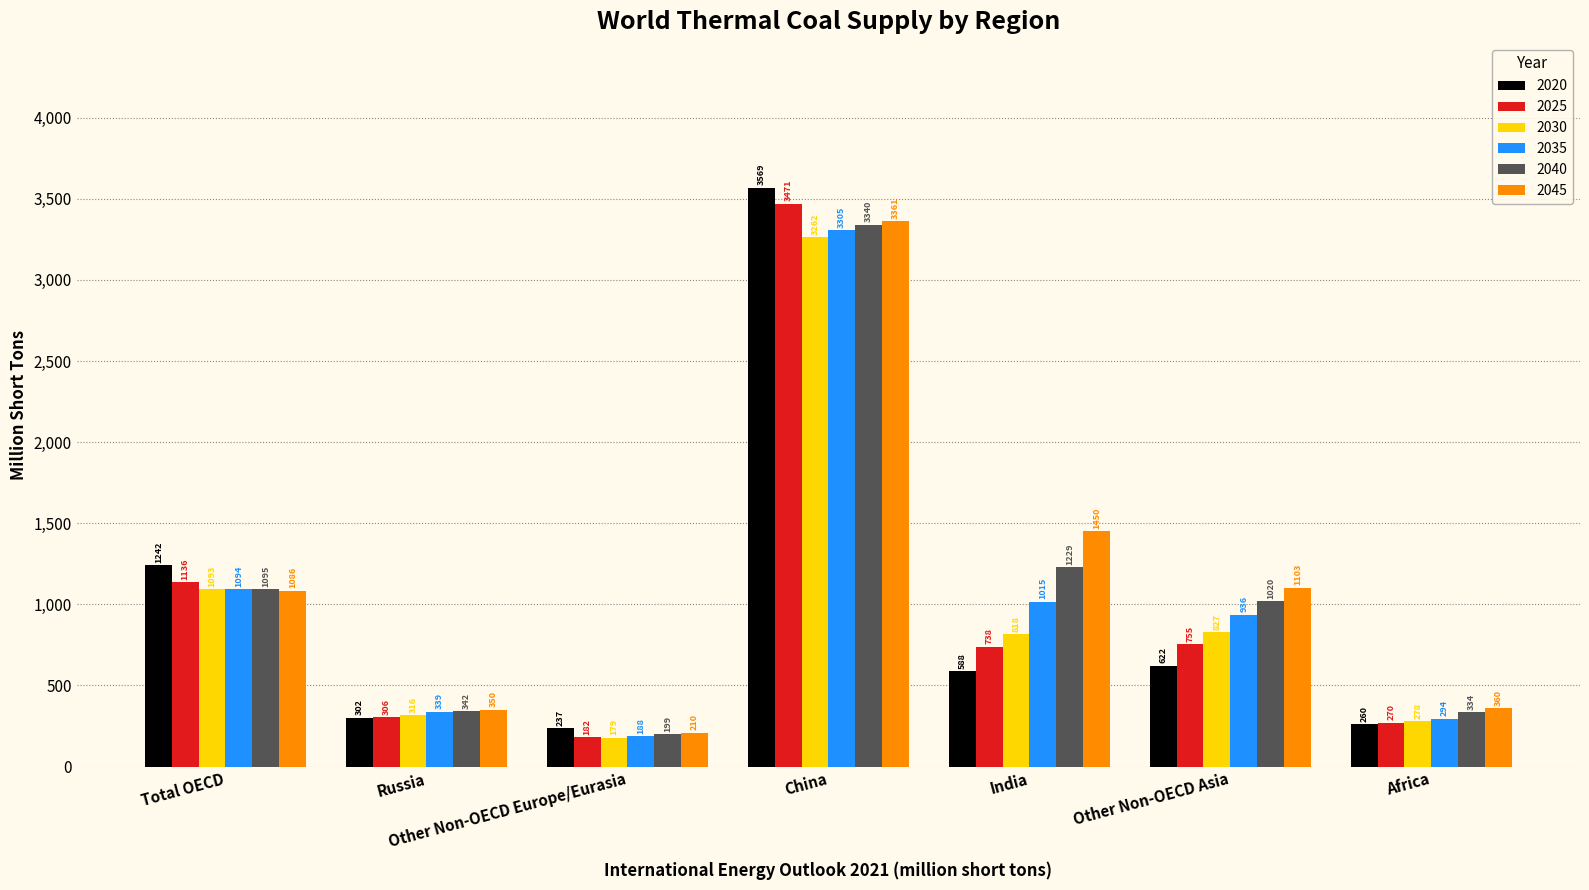

What is the difference between the maximum and minimum values in the 2035 series?

3117.5